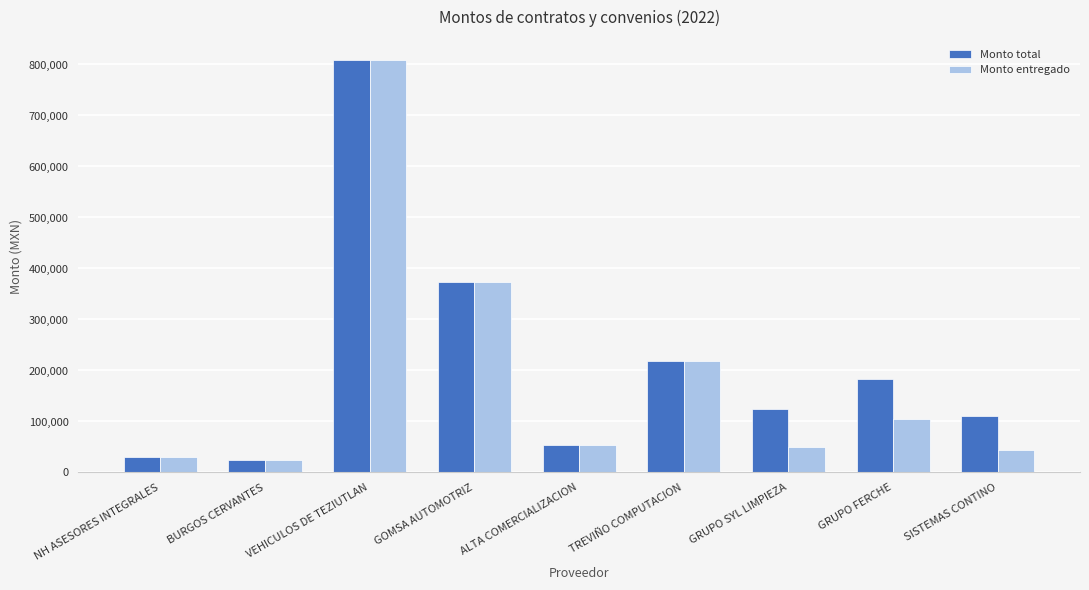

At which category is the sum across all series the highest?

VEHICULOS DE TEZIUTLAN